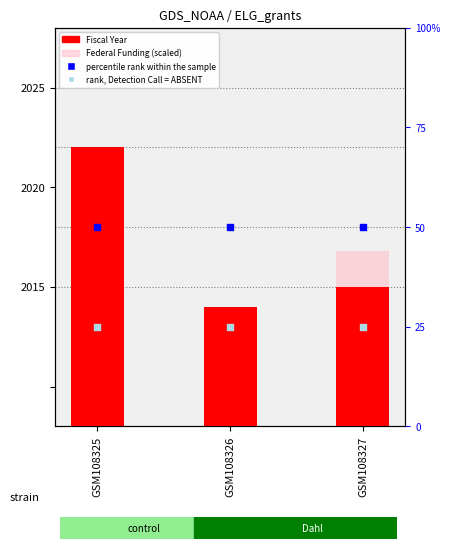

Which series has the widest spread of Y values?

Federal Funding (scaled)